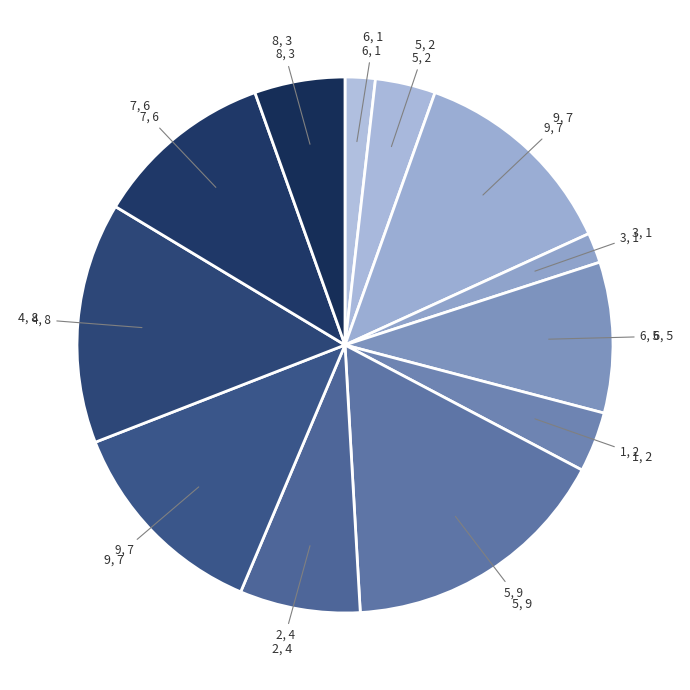

Is there any slice that represents more than half of the pie?

No